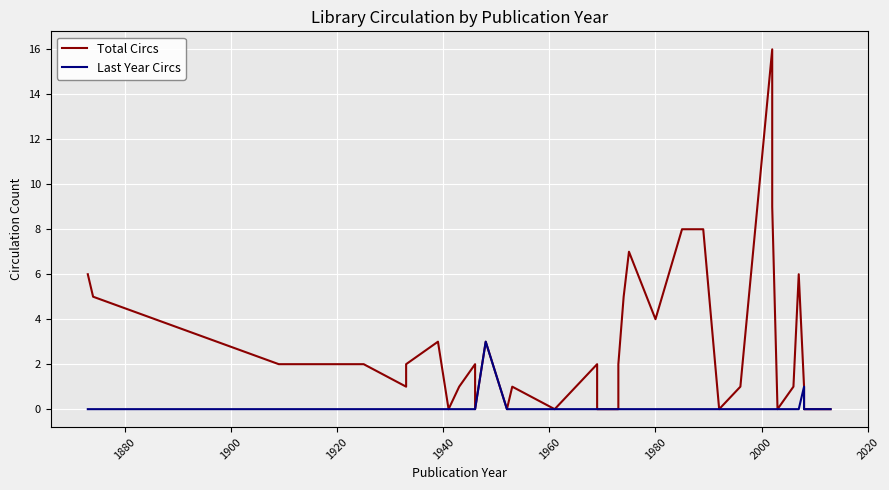

The value of Last Year Circs at 18 is -2. True or false?

False